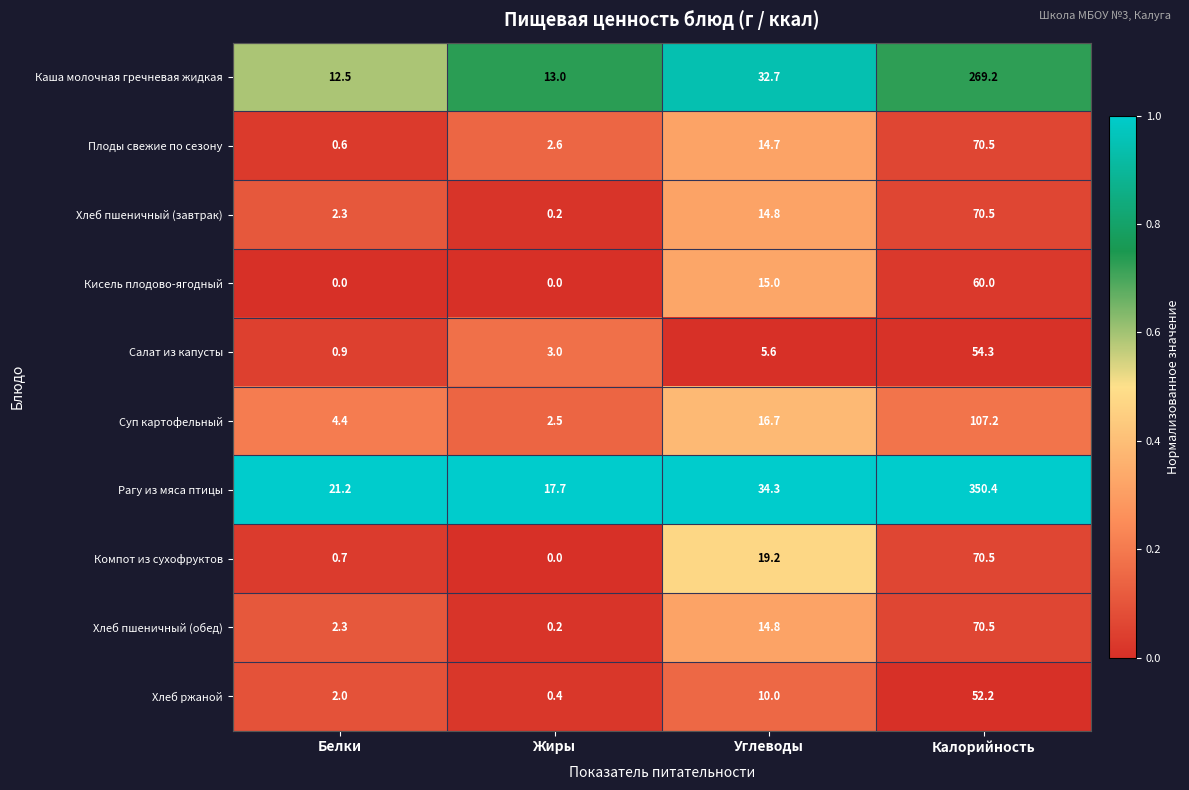

At which category does the chart reach its peak across all series?

Калорийность